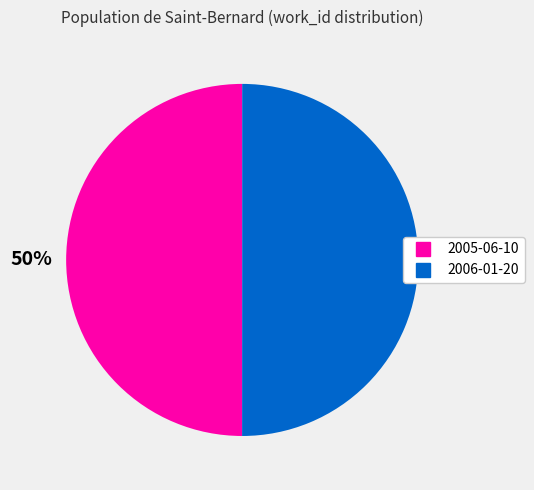

To the nearest percent, what portion does 2006-01-20 represent?

50%